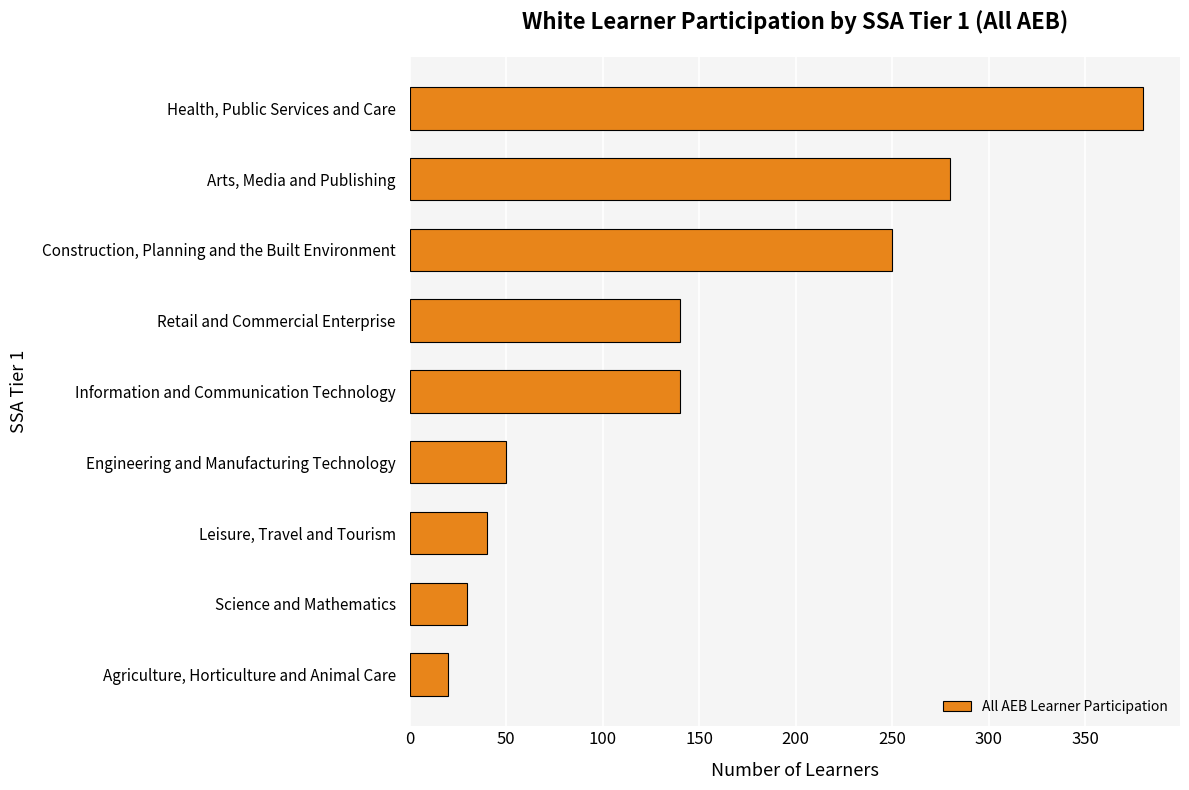

What is the ratio of the value at Construction, Planning and the Built Environment to the value at Information and Communication Technology?

1.8